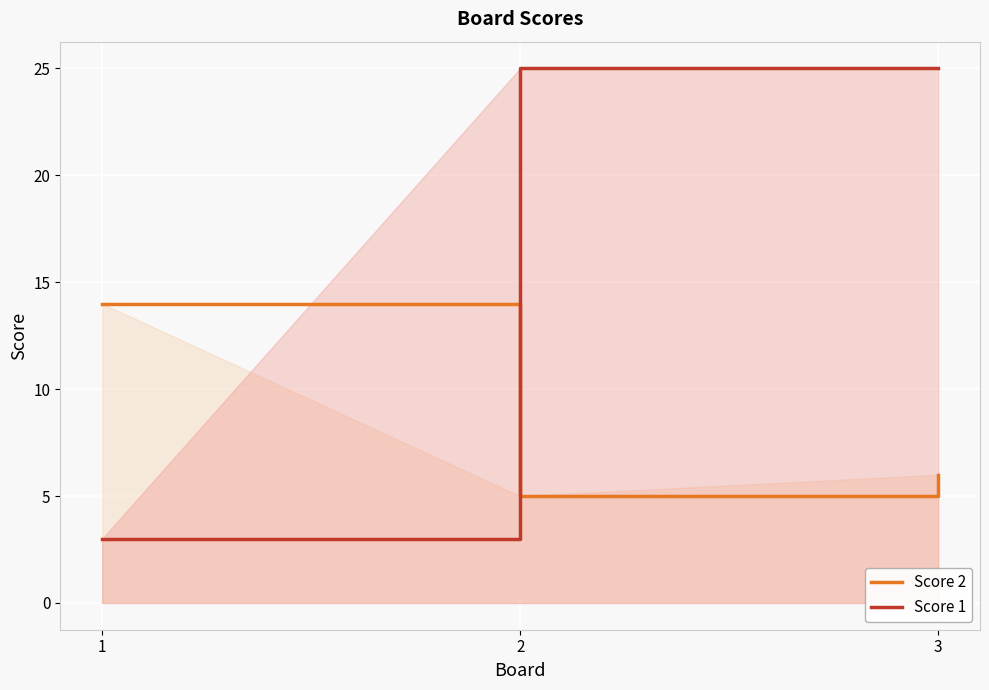

Is the value of Score 2 at 2 greater than the value of Score 1 at 3?

No